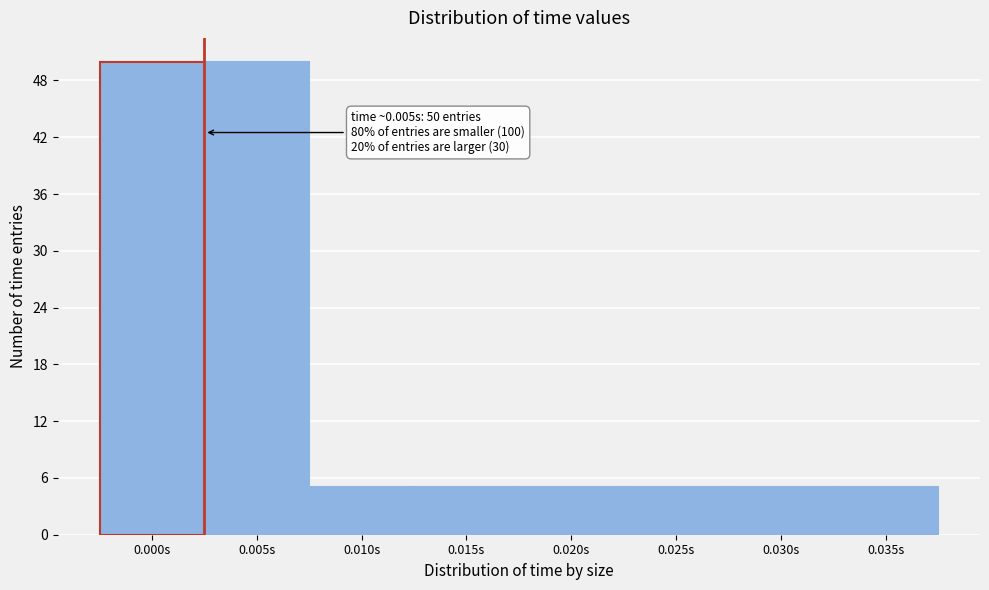

Reading left to right, transcribe all the data shown in this chart.

0.000s=50	0.005s=50	0.010s=5	0.015s=5	0.020s=5	0.025s=5	0.030s=5	0.035s=5